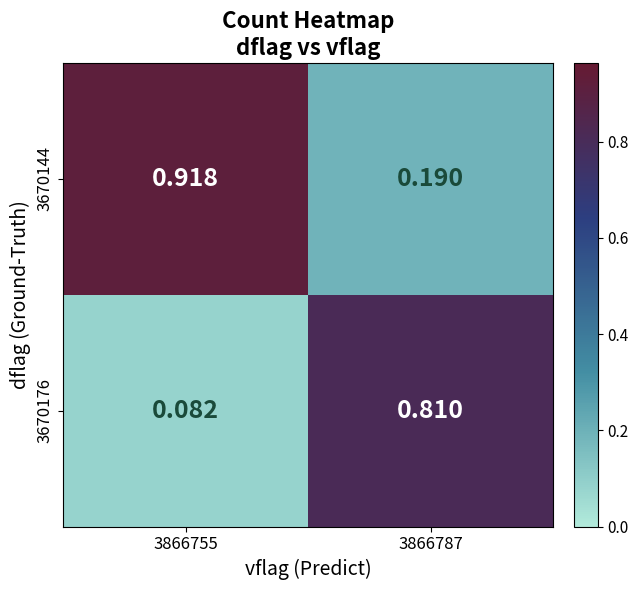

What is the total value across all series at 3866755?

1.0